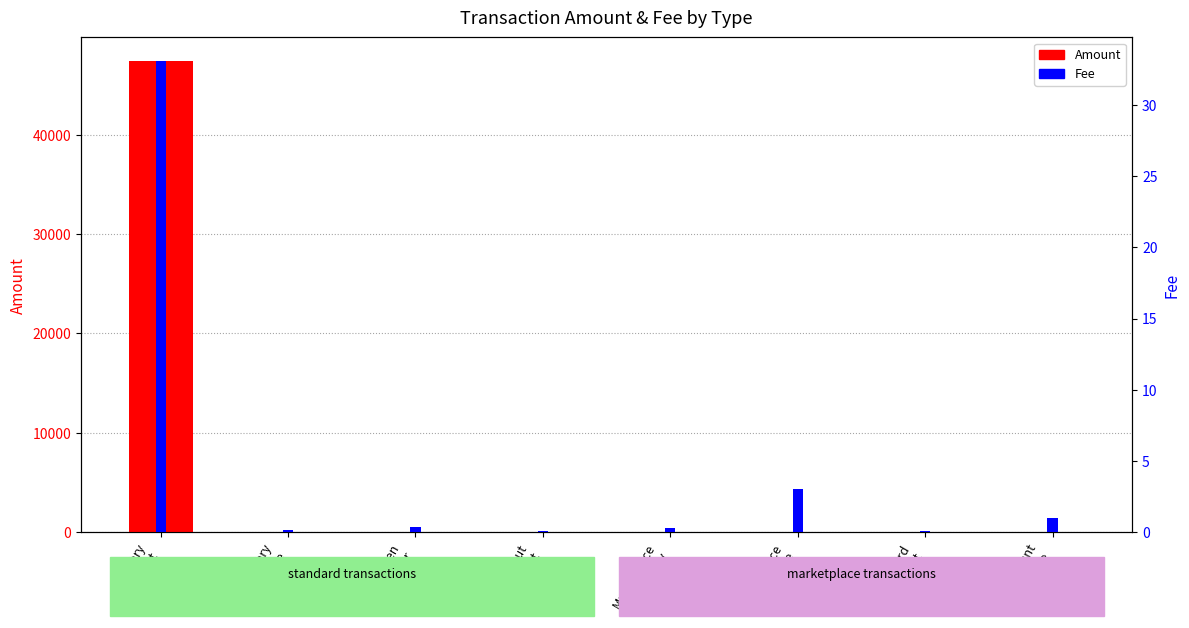

What is the label of the 6th bar from the right?

Token
Transfer